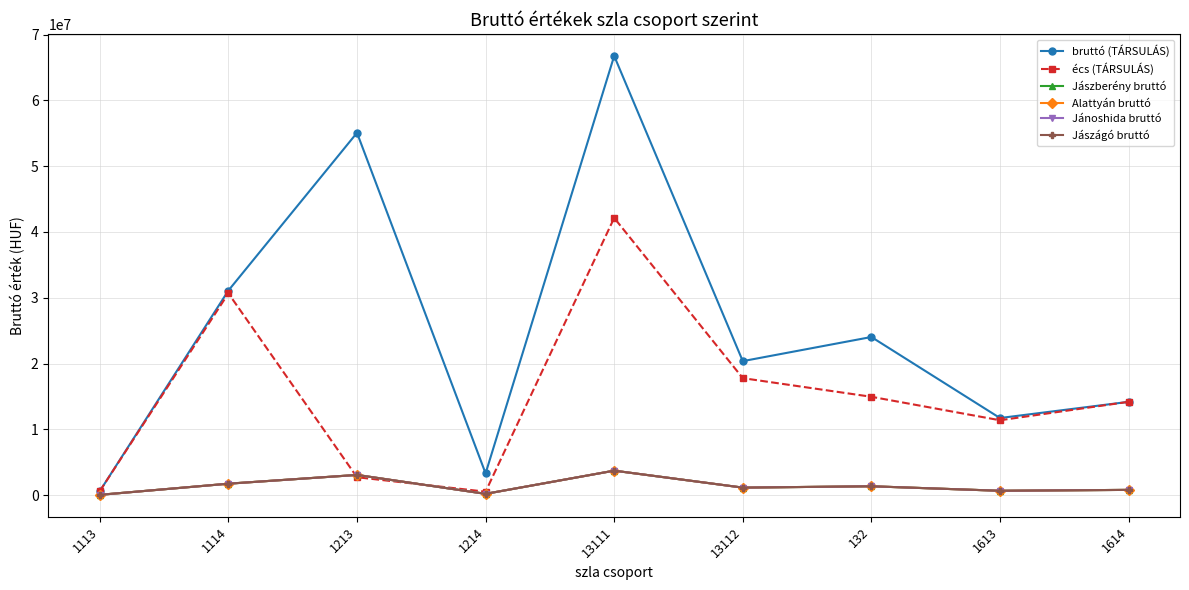

How many interior local peaks does the écs (TÁRSULÁS) series have?

2